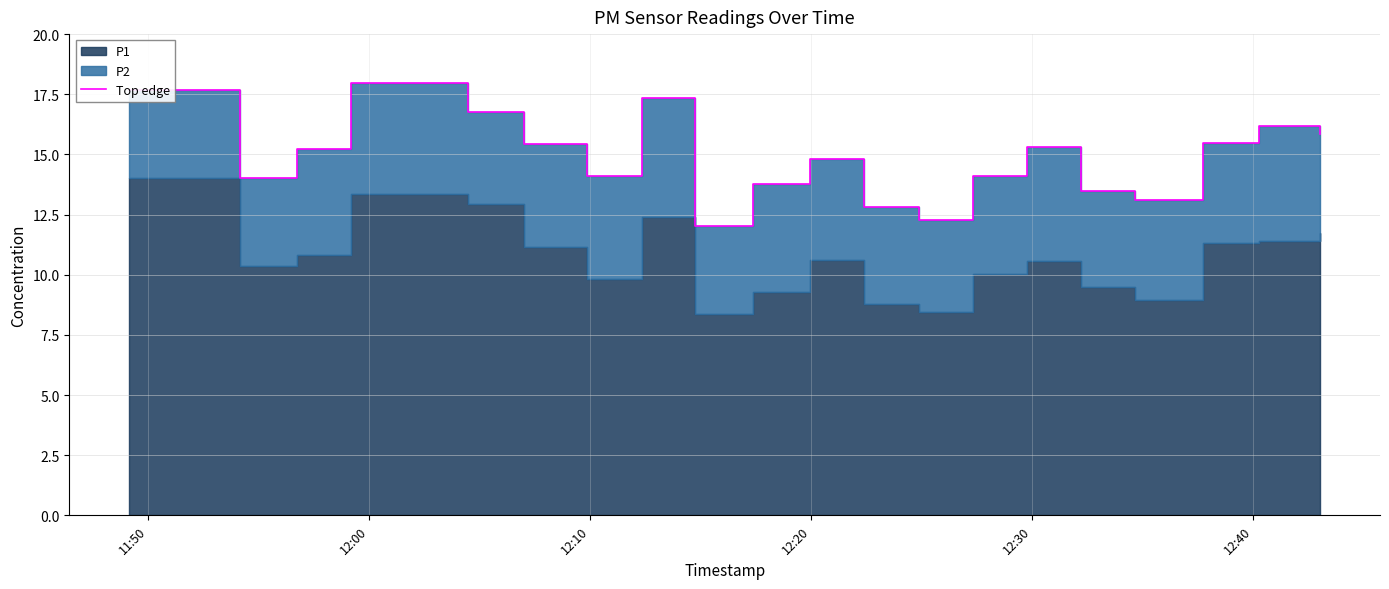

What is the difference between the maximum and second lowest values?

5.7